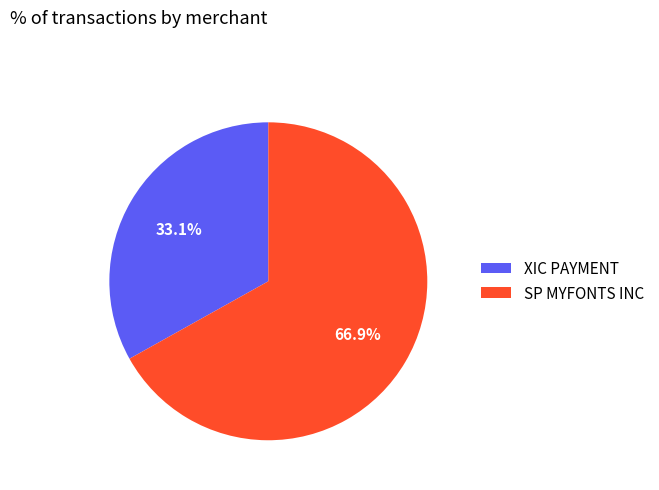

Which category accounts for the majority?

SP MYFONTS INC